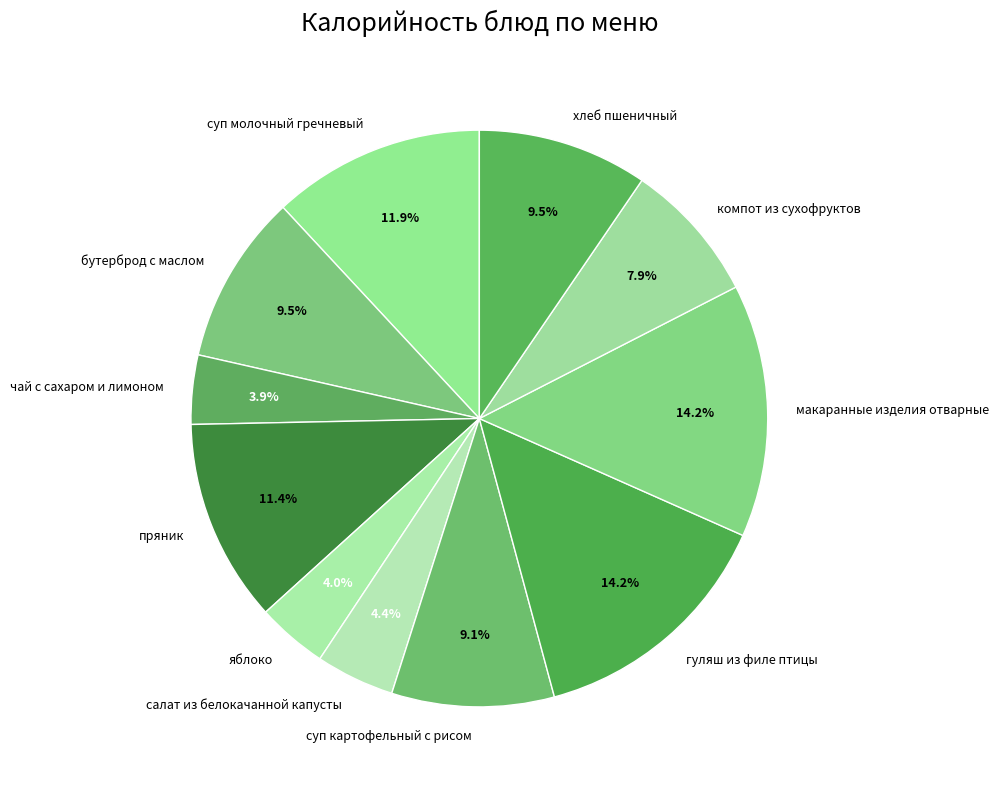

What is the total percentage of суп картофельный с рисом and гуляш из филе птицы?

23.3%